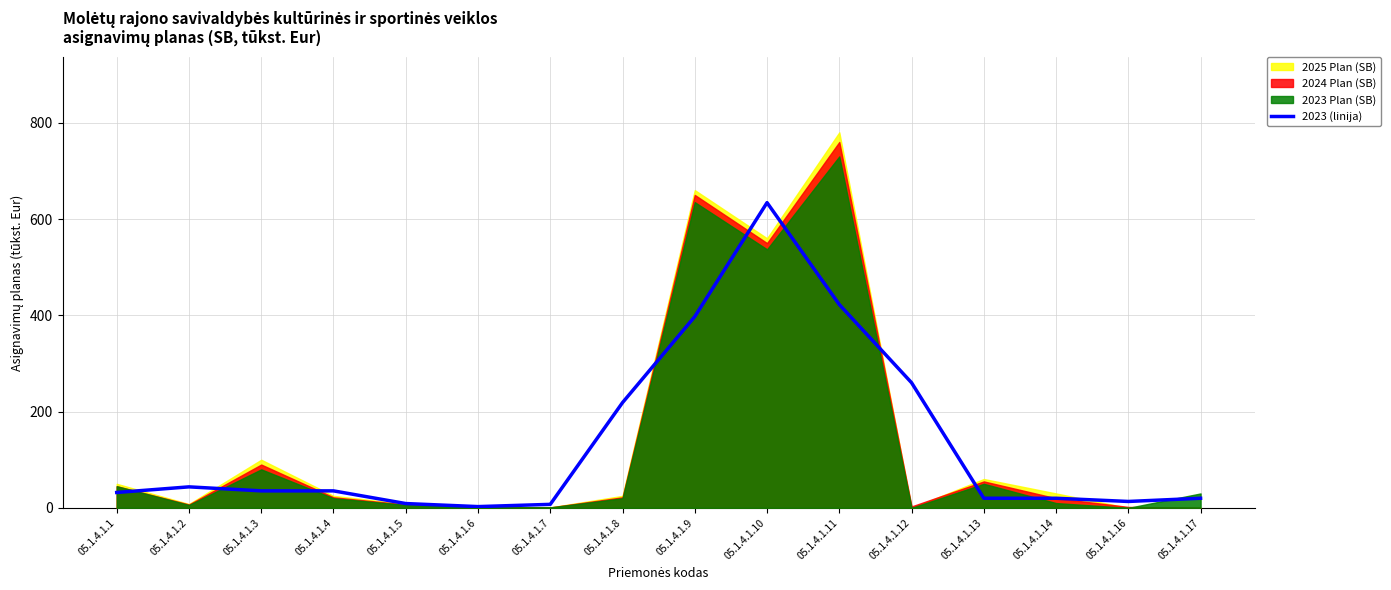

Where is the first local maximum?

05.1.4.1.2